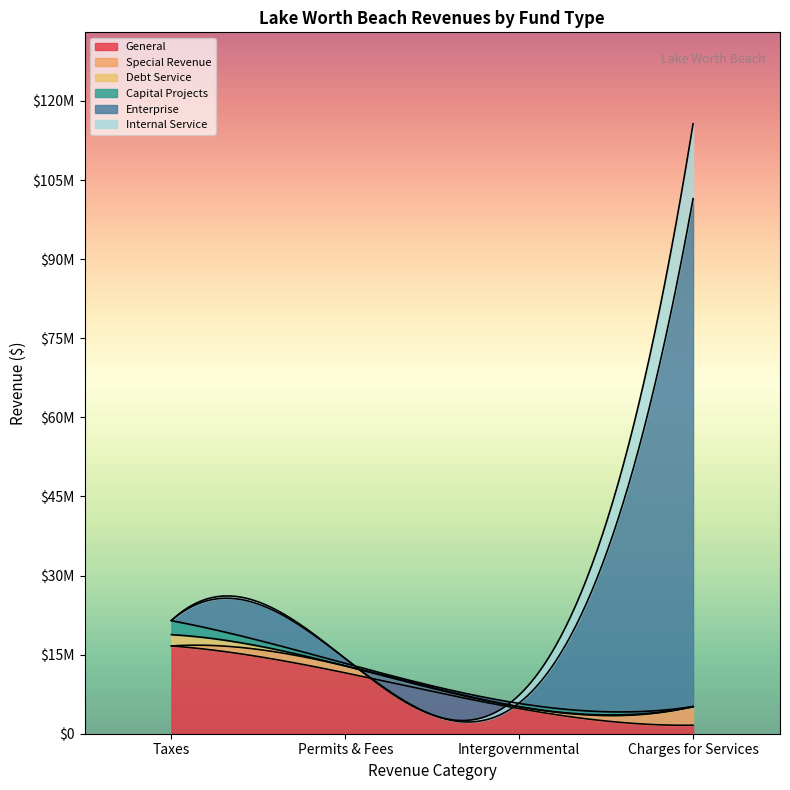

What is the difference between the maximum and minimum values in the Internal Service series?

14194527